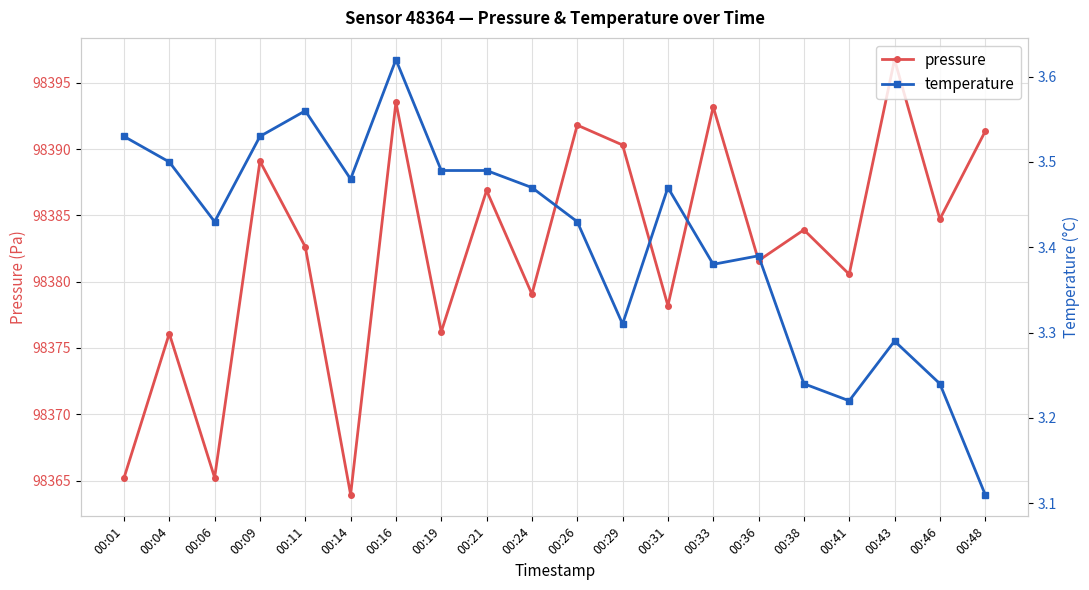

What is the difference between the second highest and minimum values in the pressure series?

29.6